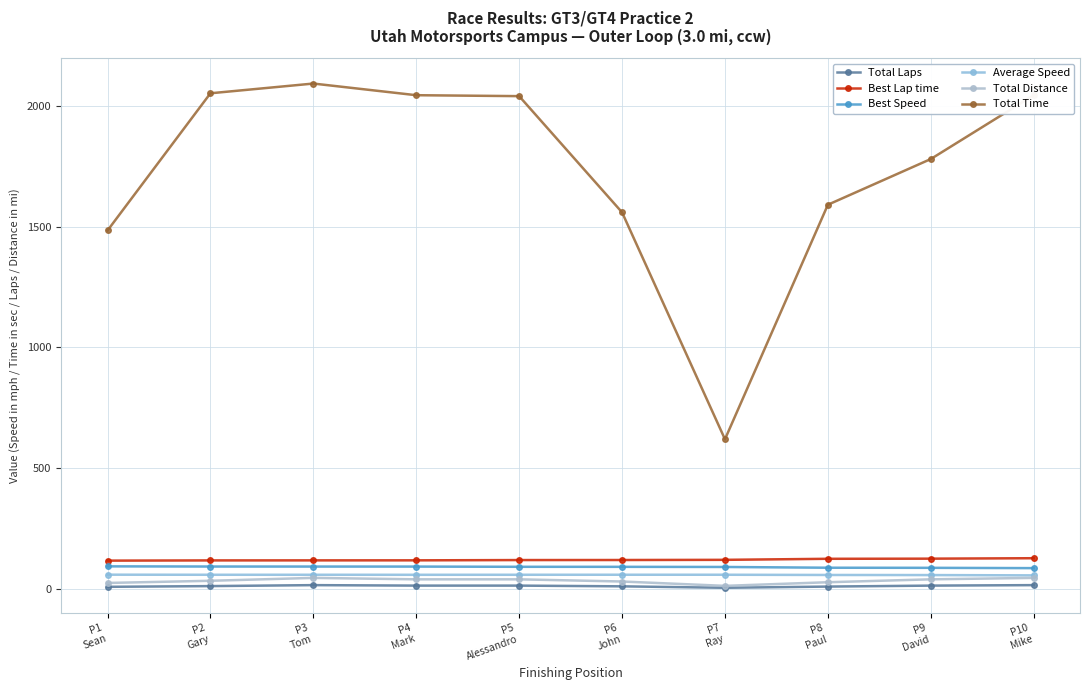

Which has a higher value, P3
Tom or P1
Sean?

P3
Tom